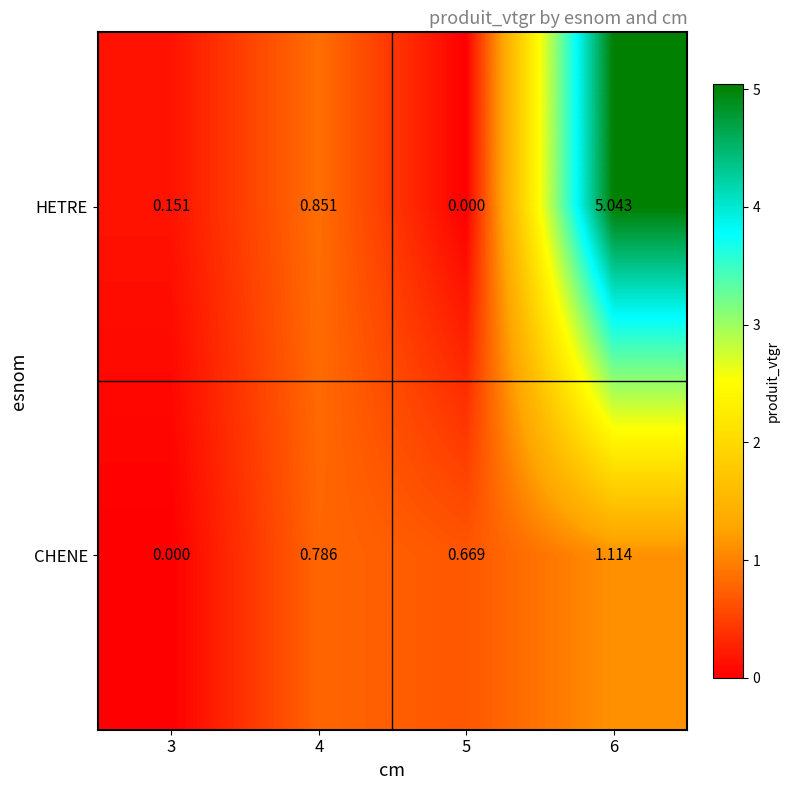

Which series has the largest total across all categories?

HETRE